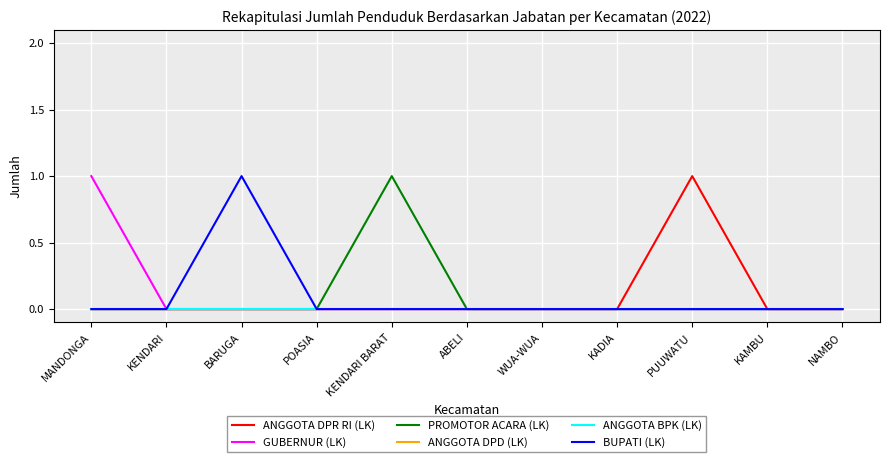

How many lines are shown in the chart?

6